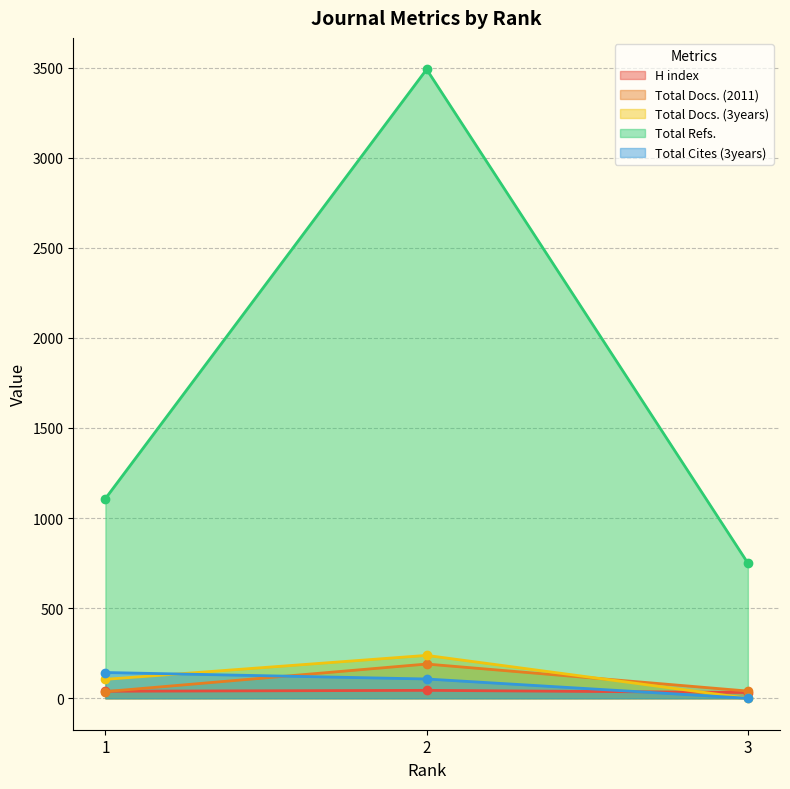

At which label does Total Refs. first exceed 1108?

2